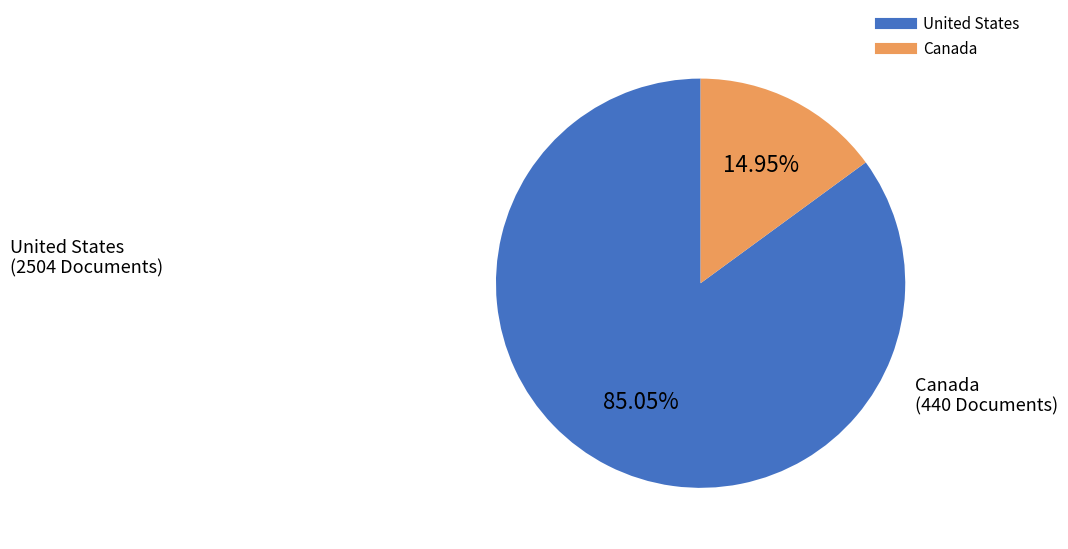

Which slice is the smallest?

Canada